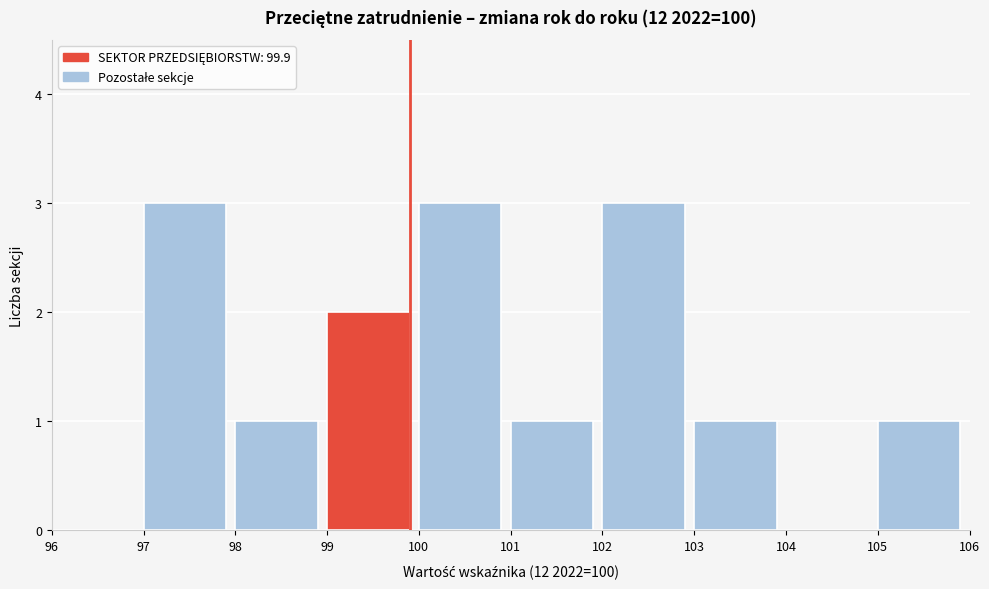

Reading left to right, transcribe this chart: for each bar, give the range it covers on the x-axis and its height. The values are not printed on the chart, so give them approximately, as read against the axis.

96 to 97: 0
97 to 98: 3
98 to 99: 1
99 to 100: 2
100 to 101: 3
101 to 102: 1
102 to 103: 3
103 to 104: 1
104 to 105: 0
105 to 106: 1